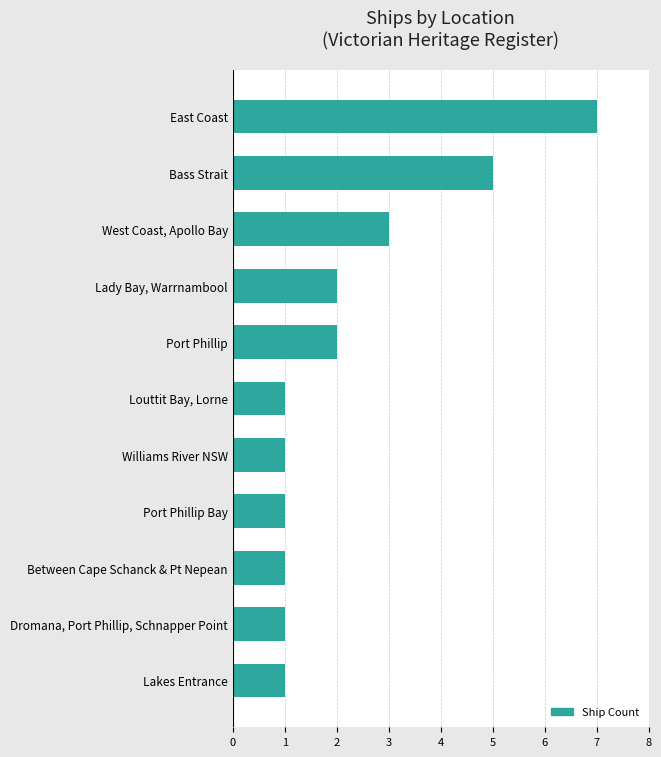

What is the difference between the maximum and second lowest values?

6